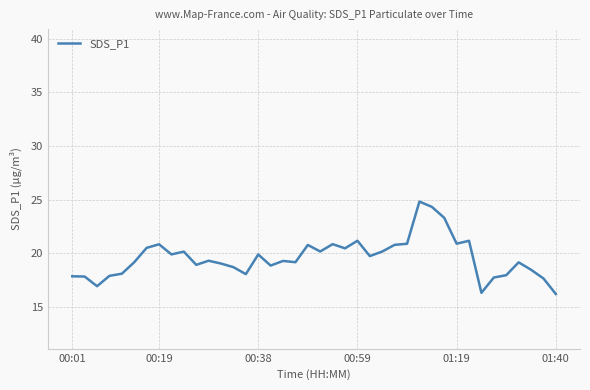

What is the maximum value shown in the chart?

24.8